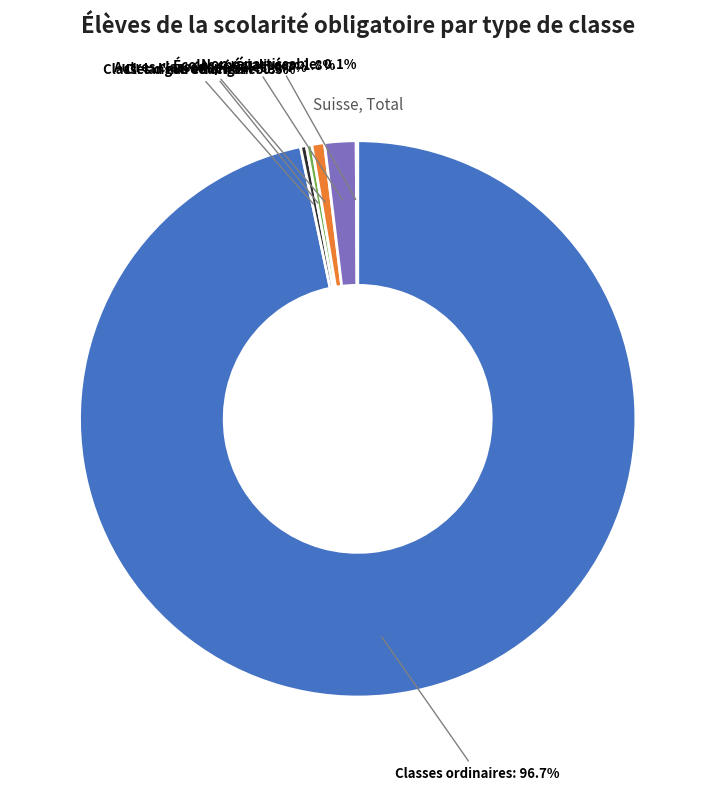

Is Écoles spécialisées the majority of the pie?

No